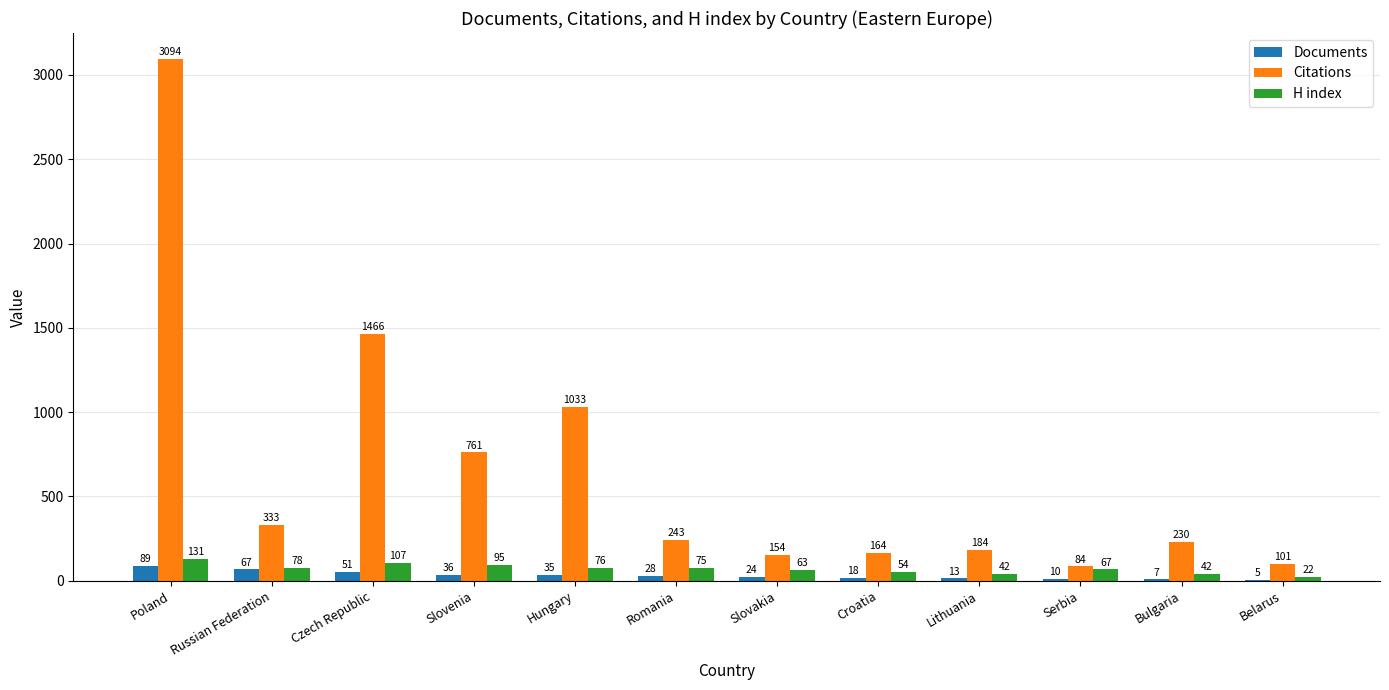

Which category has the highest value in the Citations series?

Poland